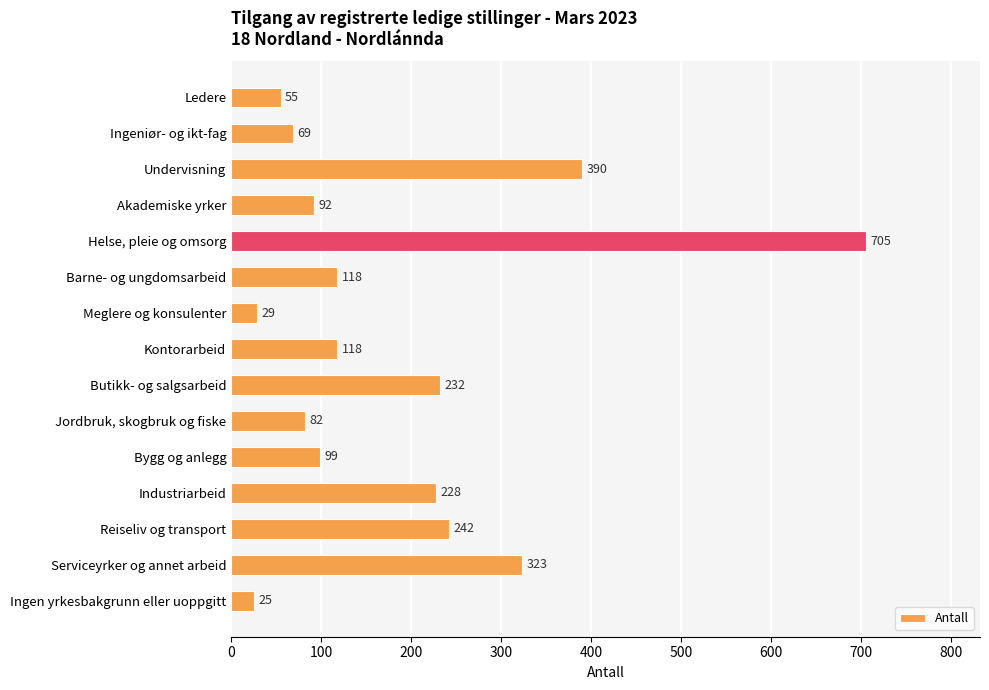

Read the value at Akademiske yrker, to the nearest 100.

100